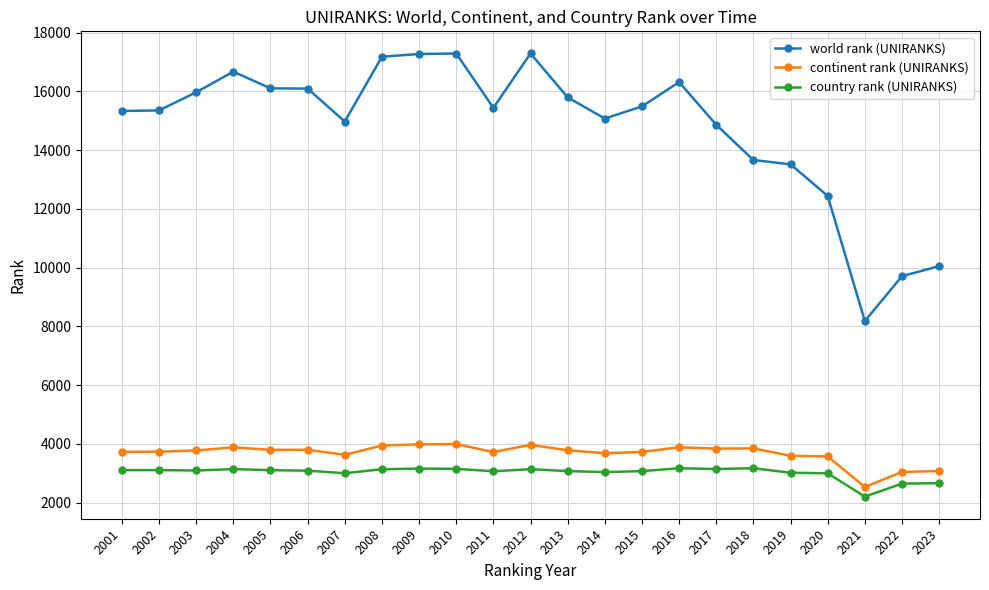

Rank the series by their maximum value, from lowest to highest.

country rank (UNIRANKS), continent rank (UNIRANKS), world rank (UNIRANKS)